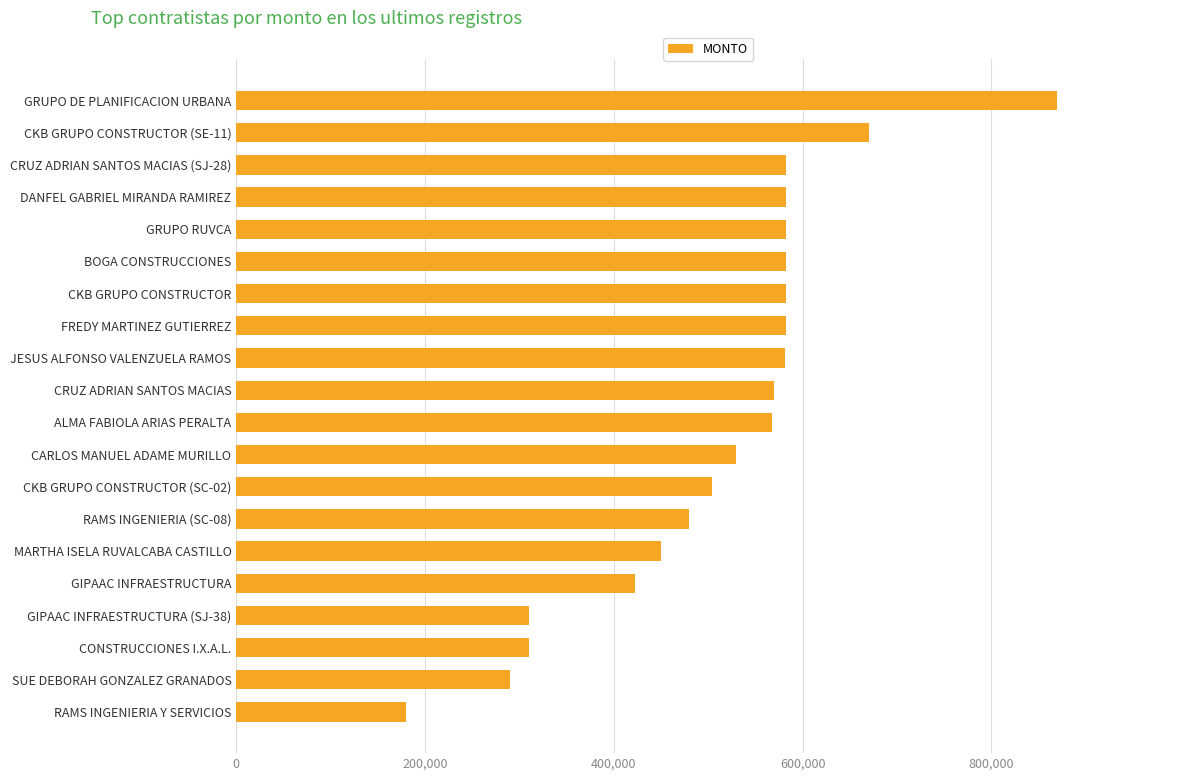

Does the chart contain stacked bars?

No